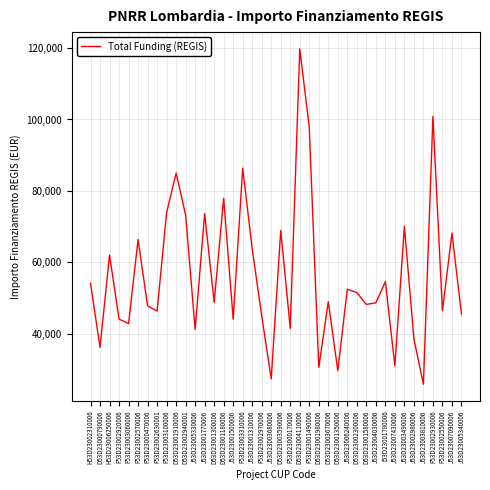

How many interior local peaks (higher than both neighbors) does the data have?

14